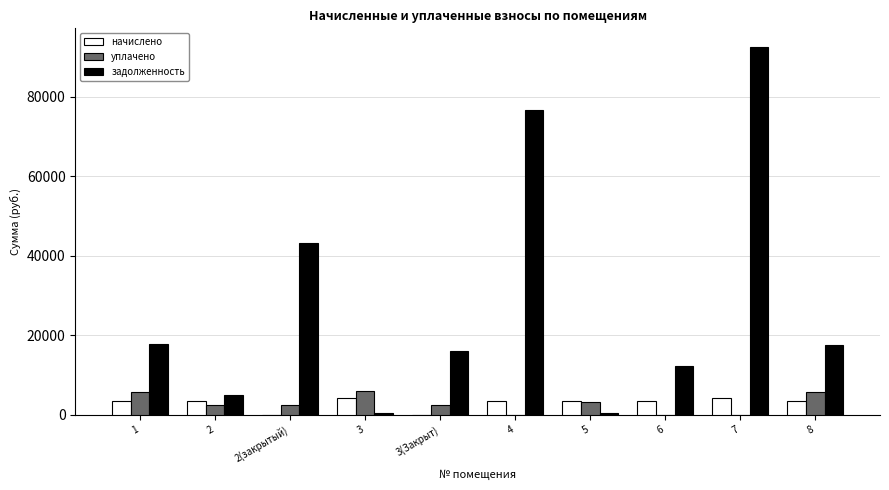

Is the value of начислено at 7 greater than the value of задолженность at 3(Закрыт)?

No